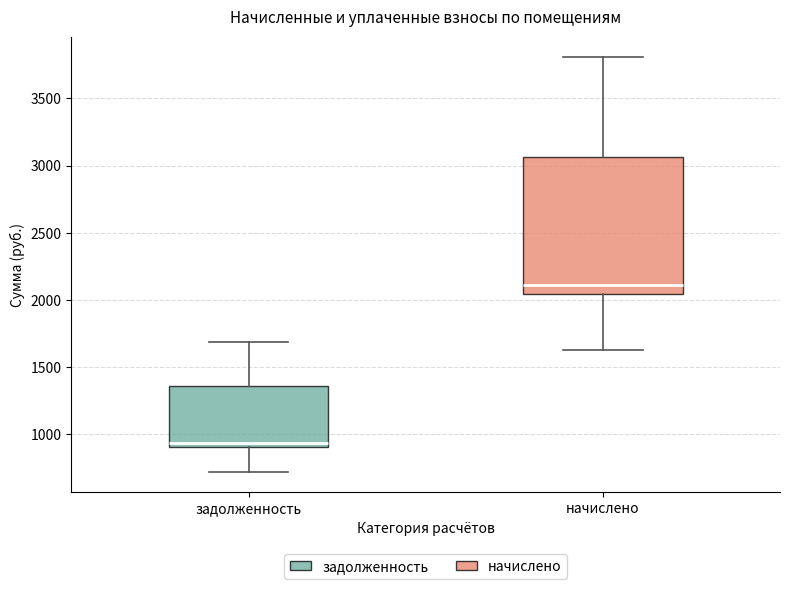

Which box is the tallest, from its lower edge to its upper edge?

начислено